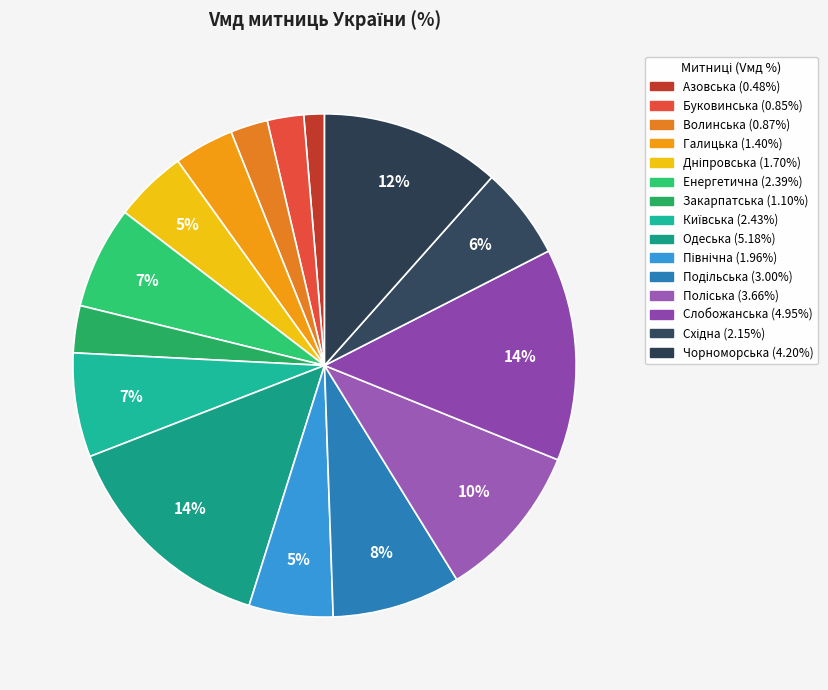

To the nearest percent, what portion does Буковинська represent?

2%